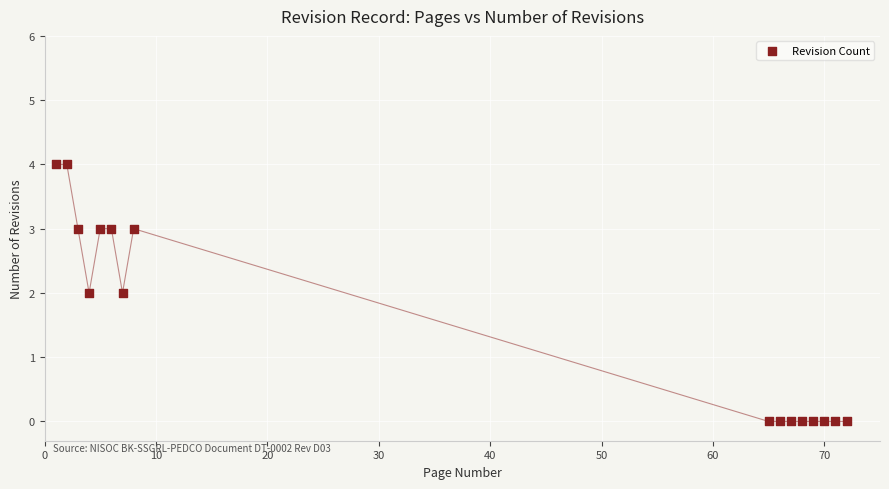

What is the range of X values (max minus min)?

71